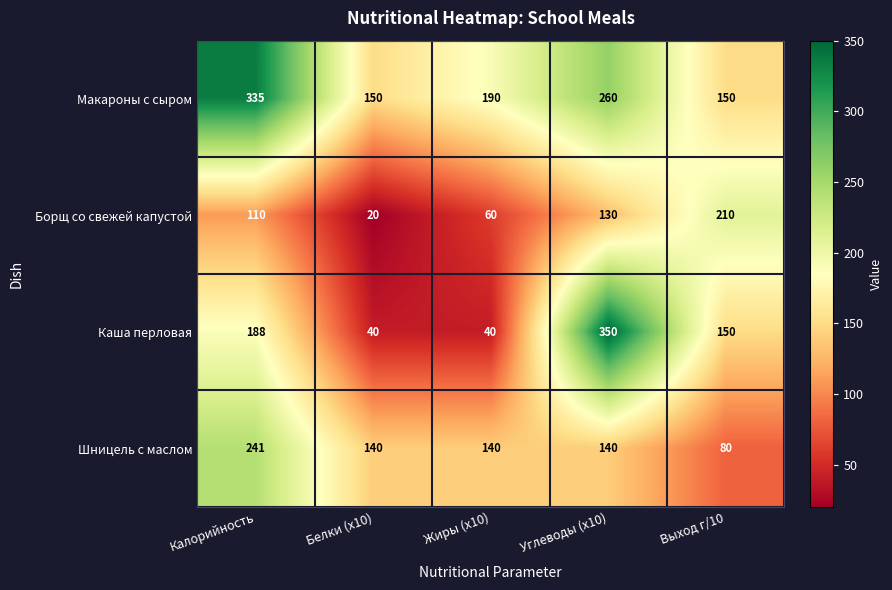

Which series has the largest range (max minus min)?

Каша перловая